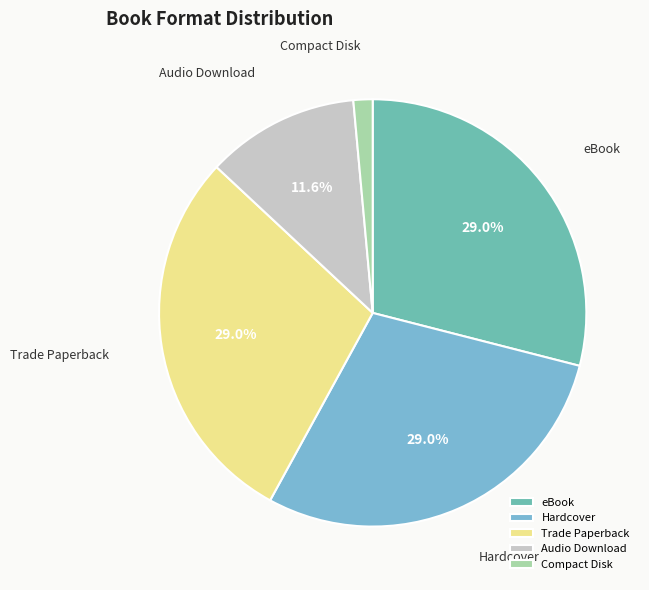

Between eBook and Audio Download, which is larger?

eBook